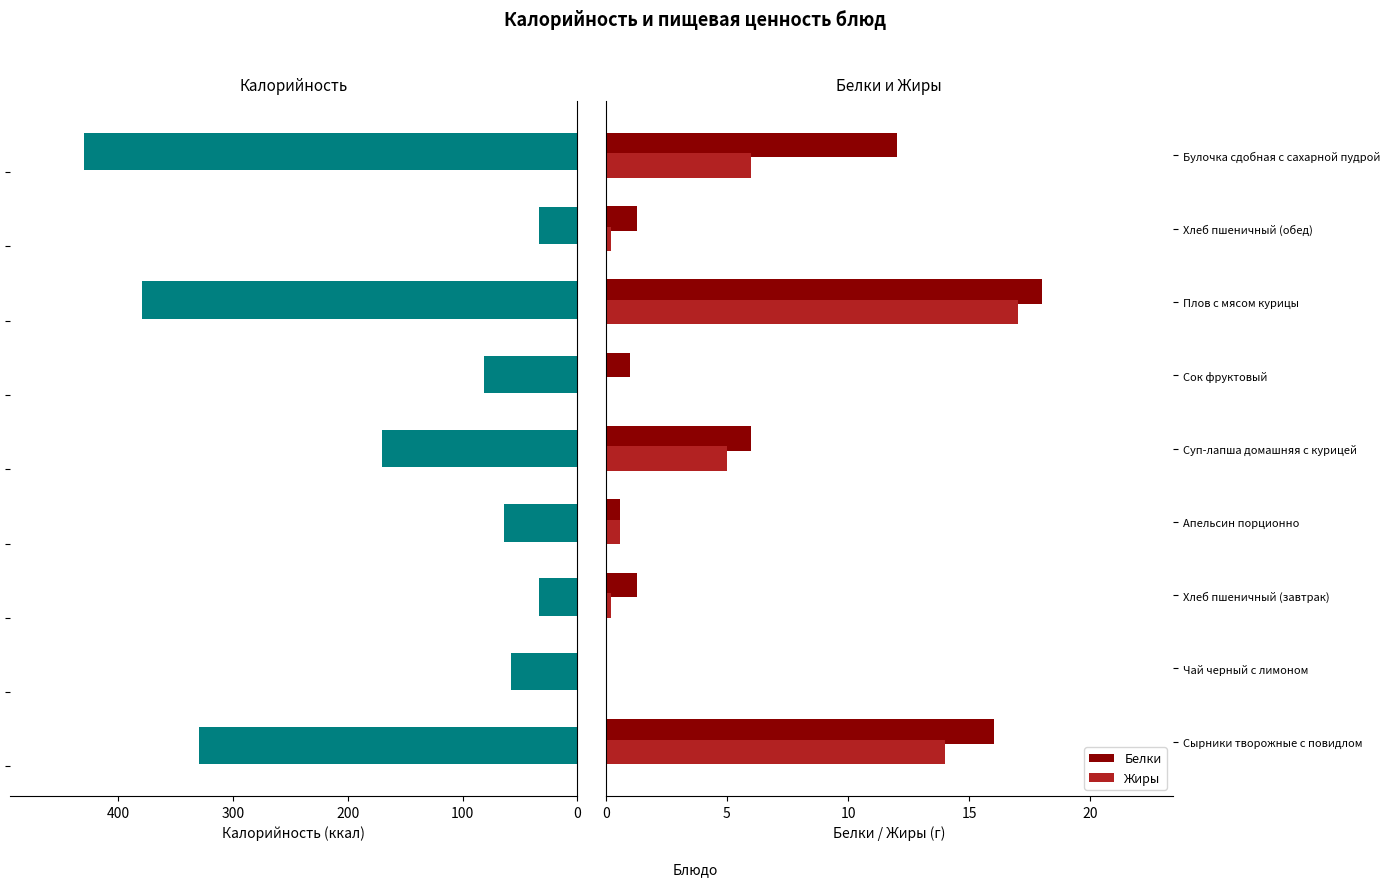

What is the approximate value of Белки at Булочка сдобная с сахарной пудрой?

12.0